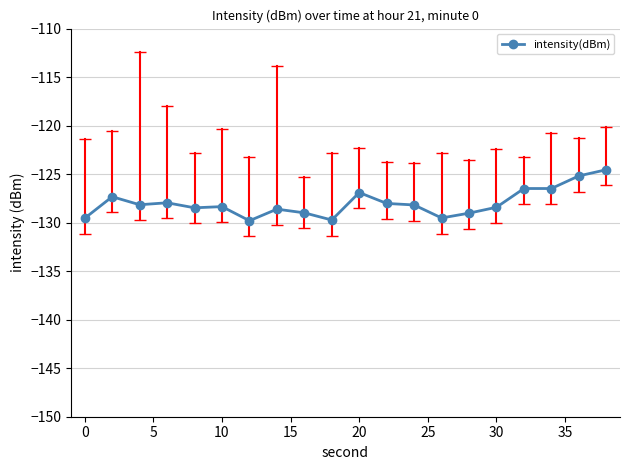

What is the difference between the second highest and second lowest values?

4.5